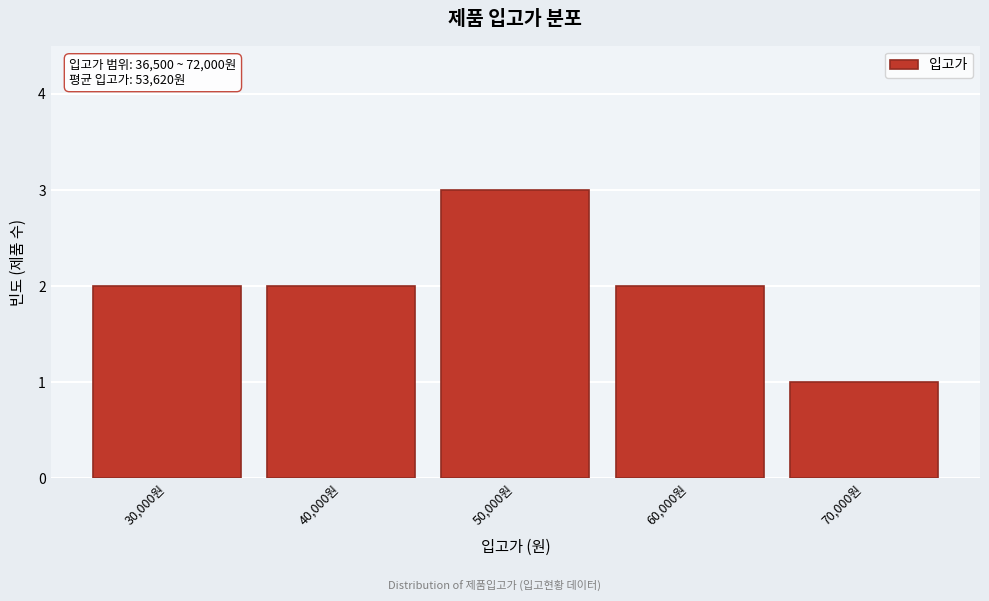

Reading right to left, extract all data points from this chart.

1	2	3	2	2